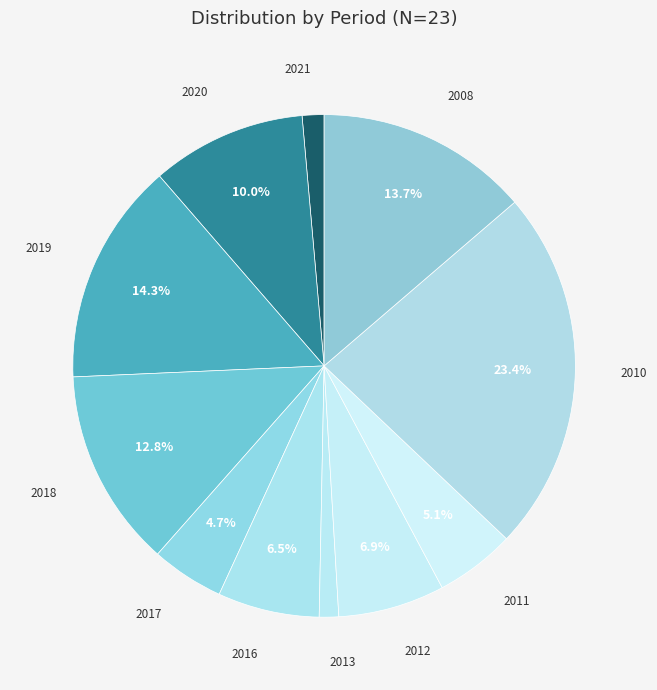

To the nearest percent, what is the average slice percentage?

9%